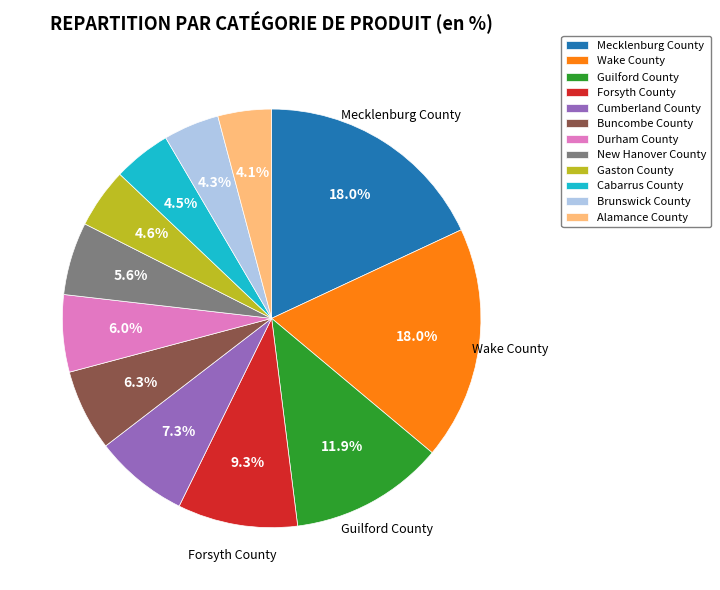

To the nearest percent, what portion does Cumberland County represent?

7%